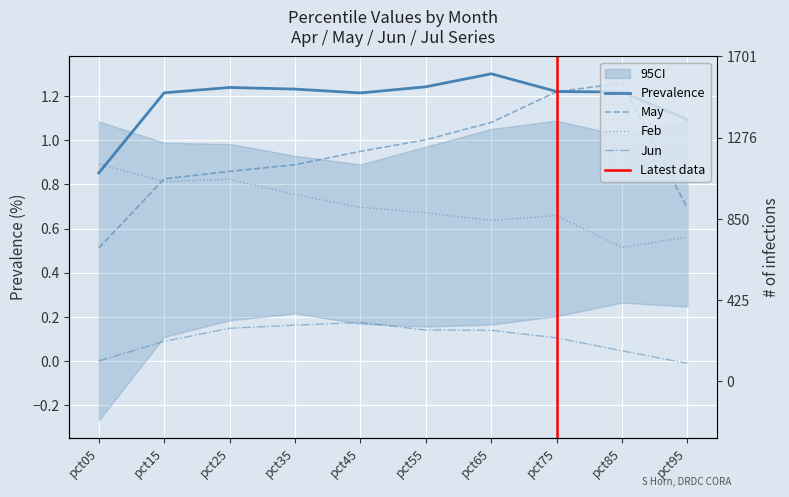

Rank the categories by Feb value from highest to lowest.

pct05, pct25, pct15, pct35, pct45, pct55, pct75, pct65, pct95, pct85